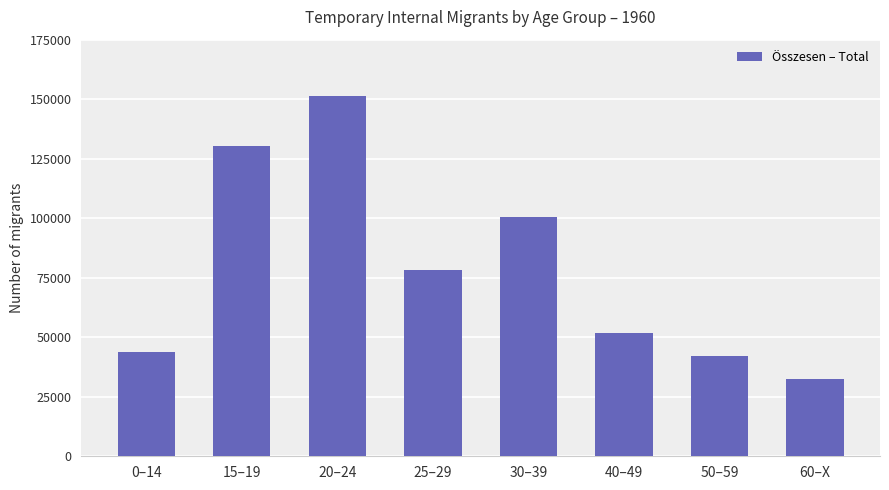

What is the value of the 3rd bar from the left?

151535